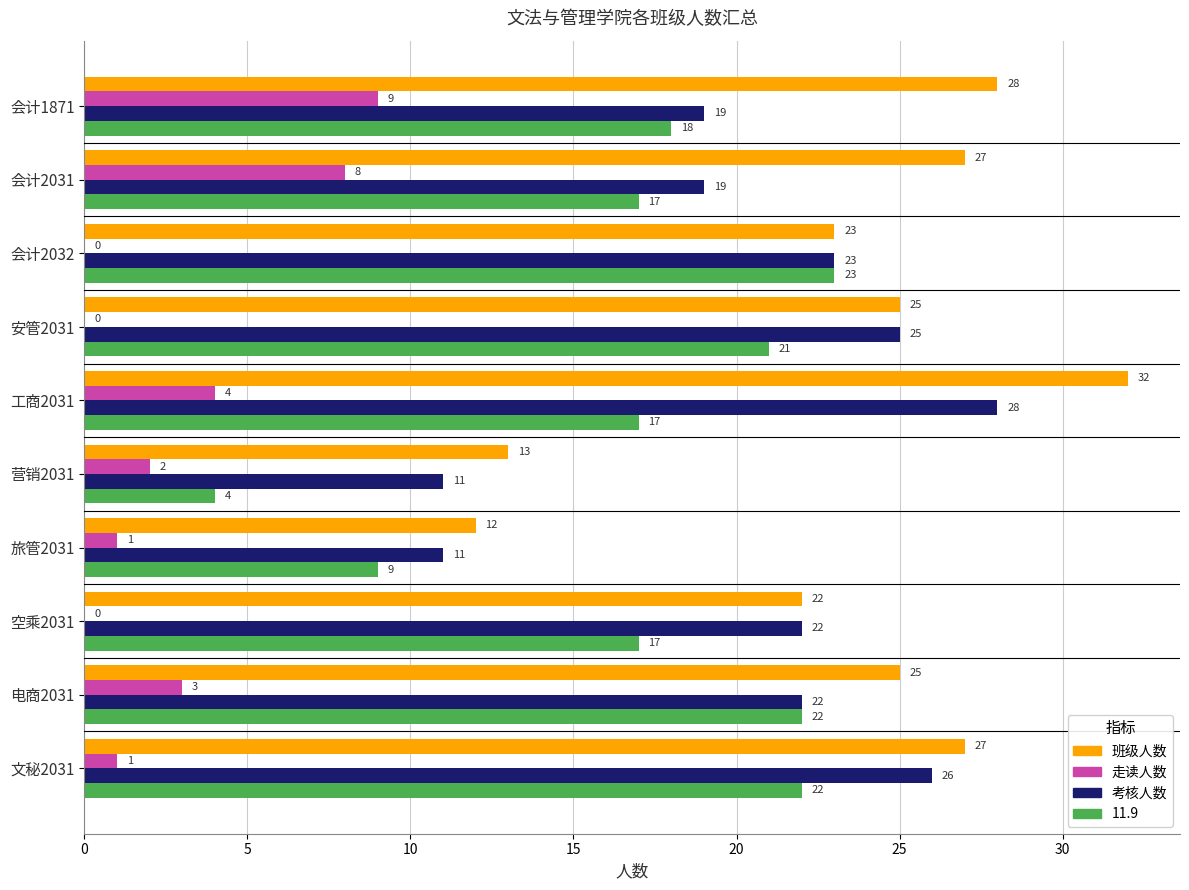

Is the value of 班级人数 at 安管2031 greater than the value of 考核人数 at 会计2031?

Yes